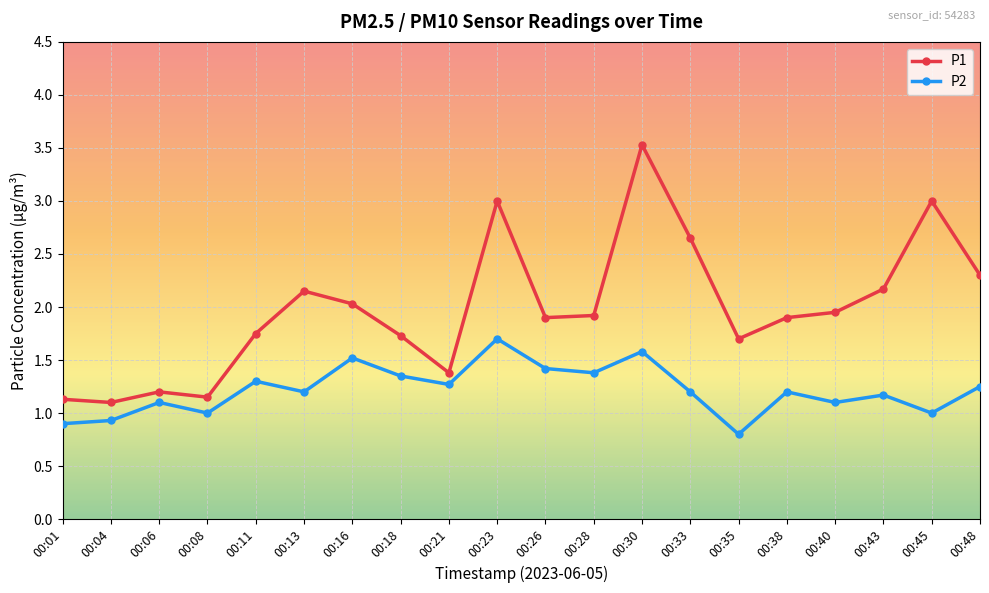

What is the value of the P1 point at the 7th from the left?

2.0